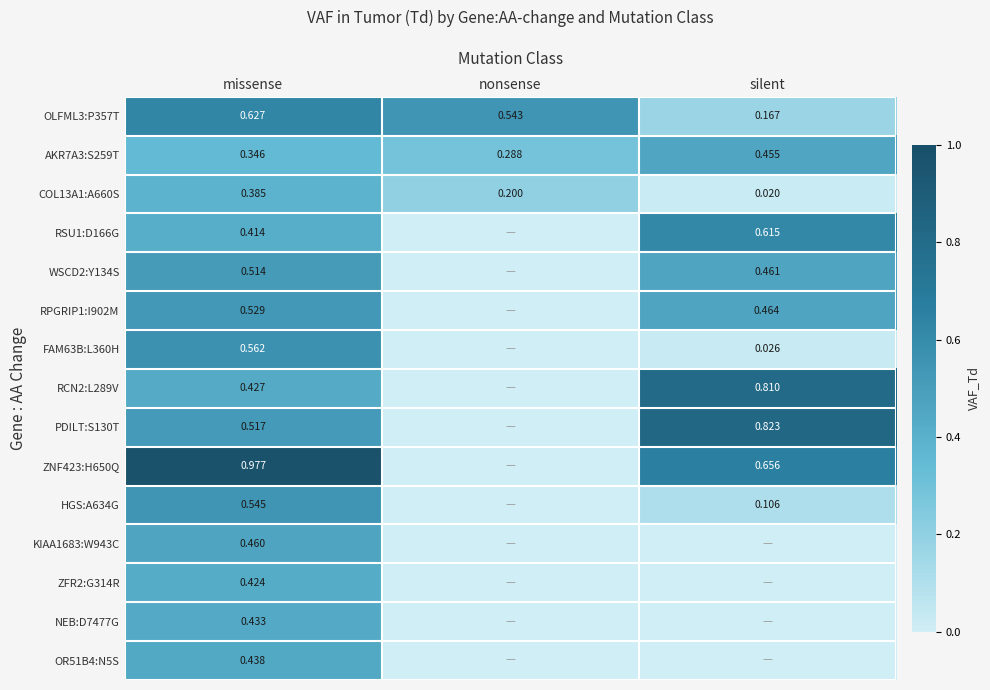

Where is COL13A1:A660S nearest to the value 0?

silent